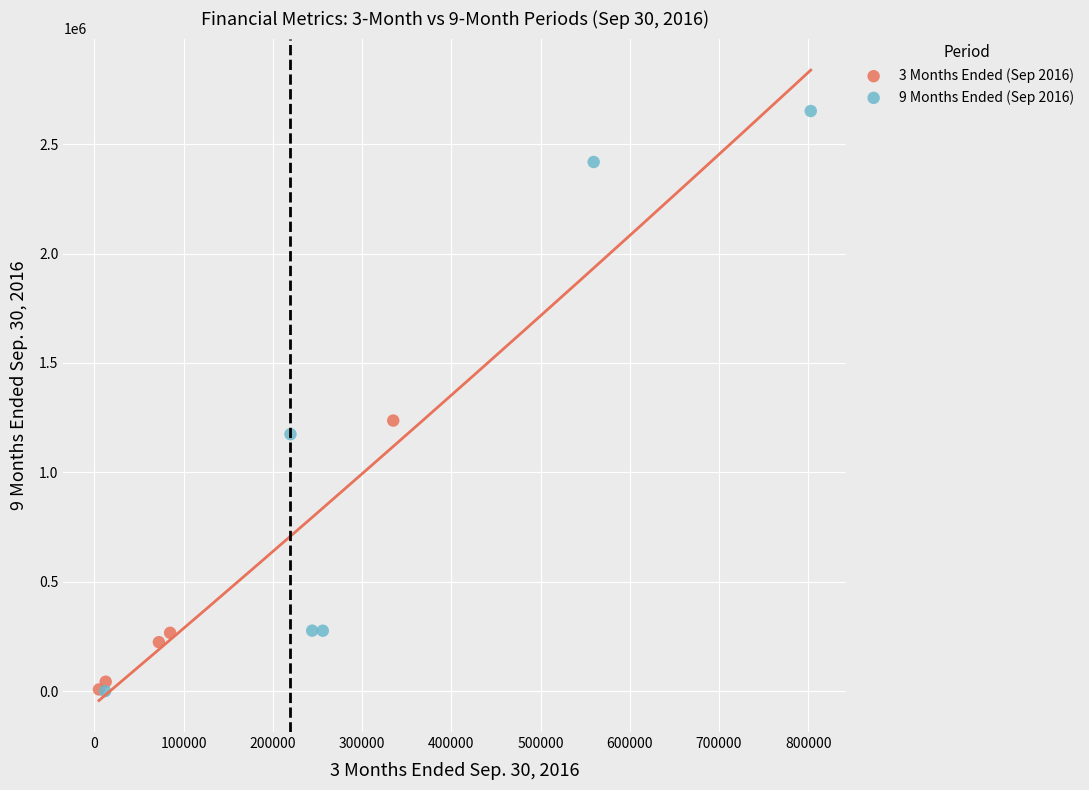

Which series contains the highest Y value?

9 Months Ended (Sep 2016)